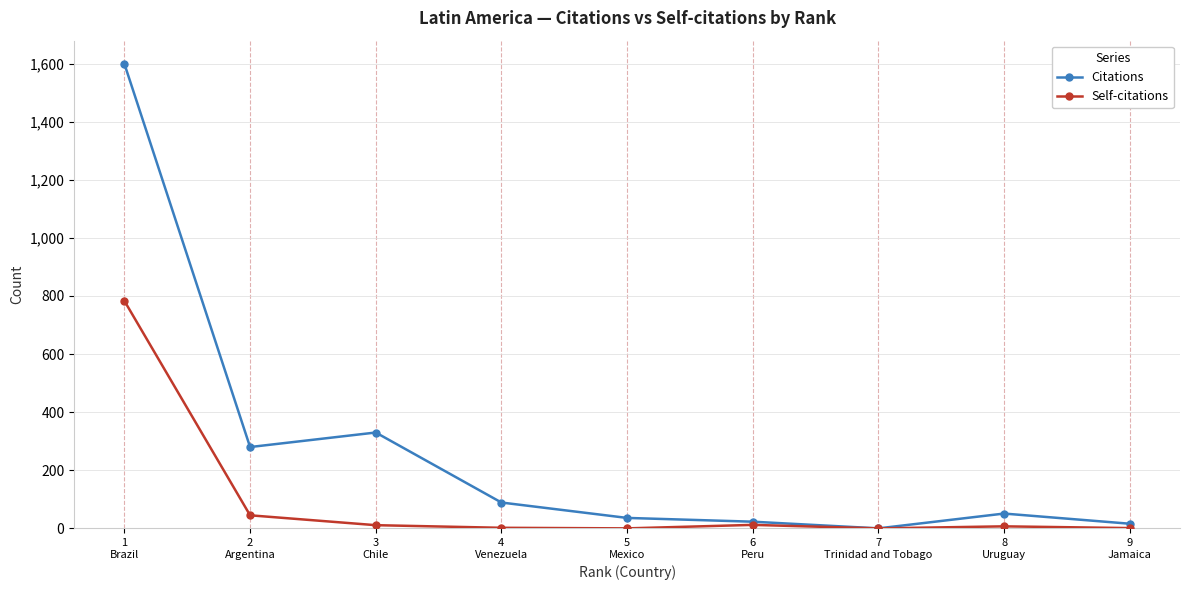

At which category does Citations reach its first local valley?

2
Argentina